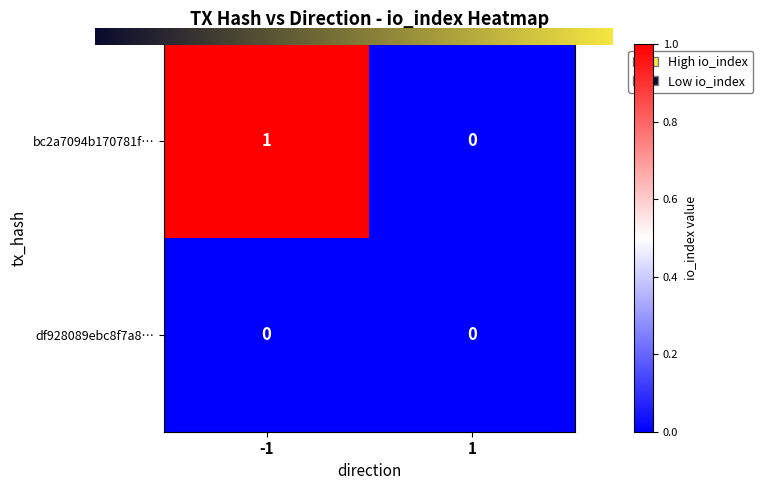

Which series has the largest total across all categories?

bc2a7094b170781f…